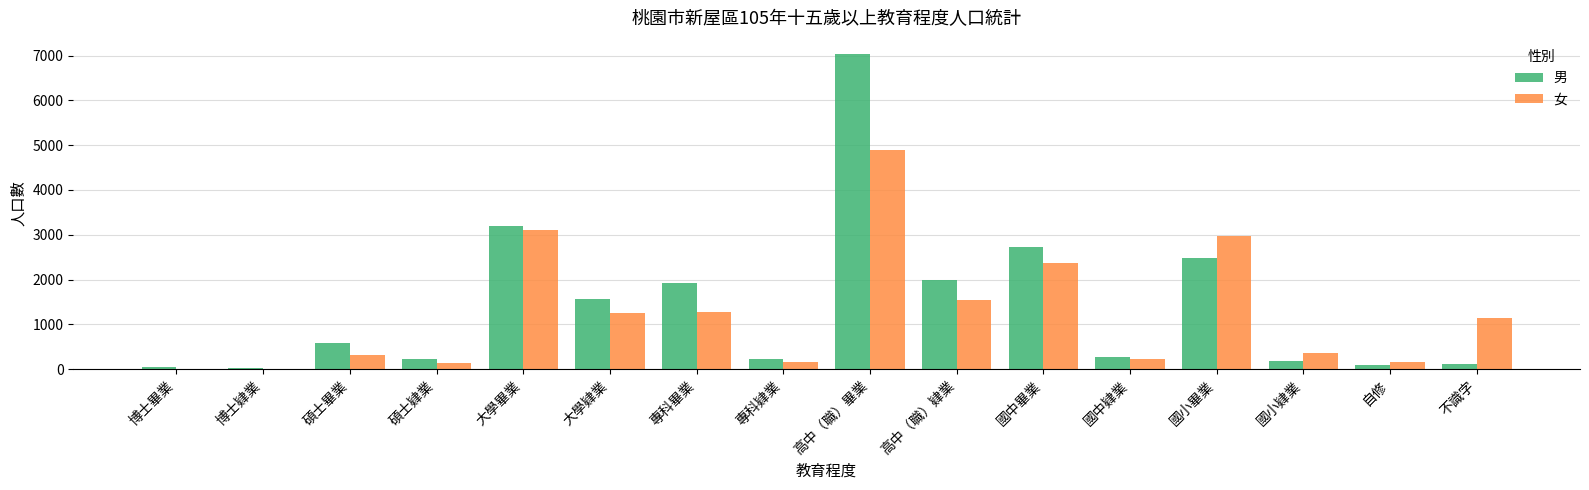

What are all the series names shown in the legend?

男, 女